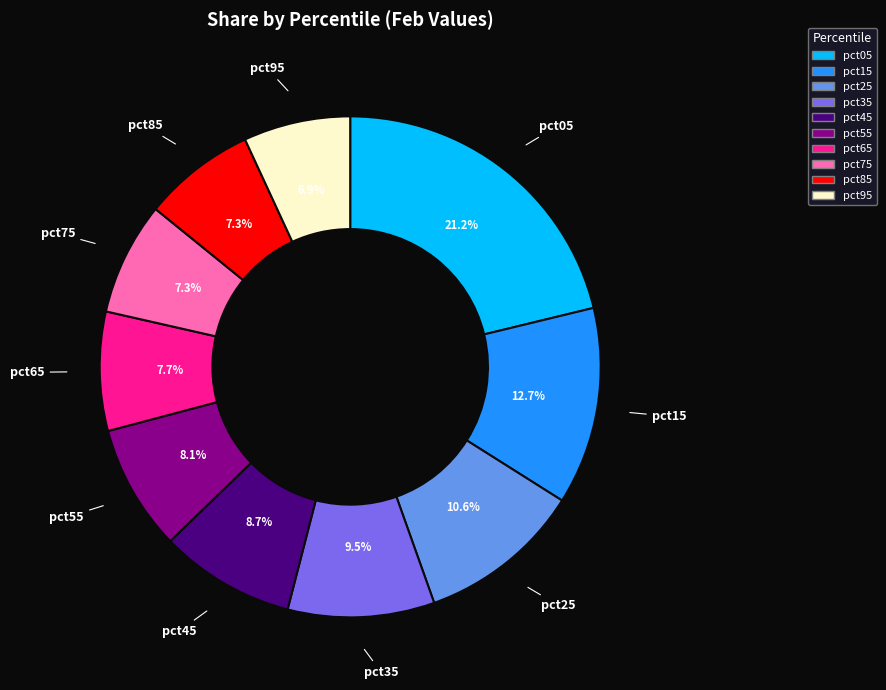

How many slices are in this pie chart?

10